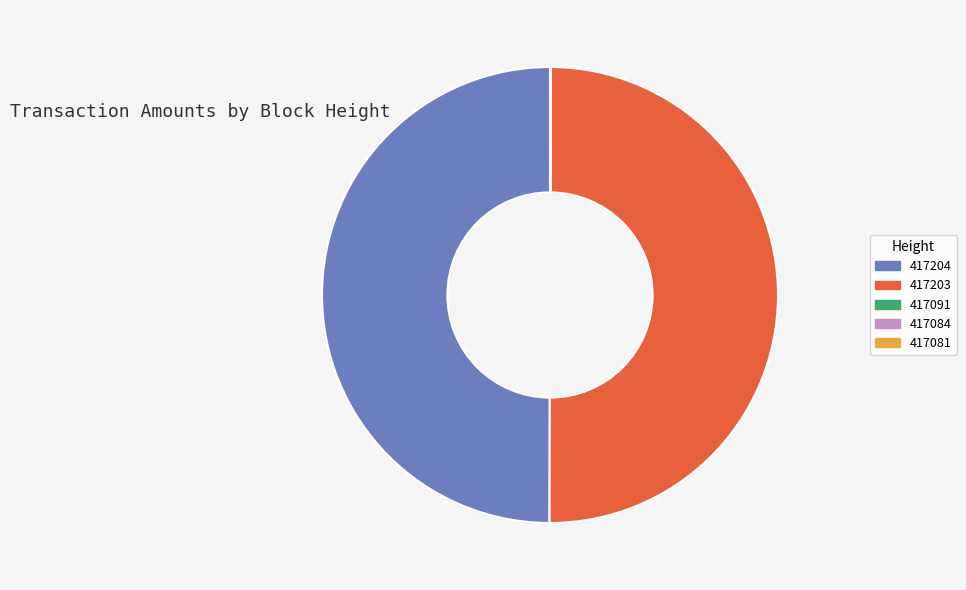

How many slices are in this pie chart?

5